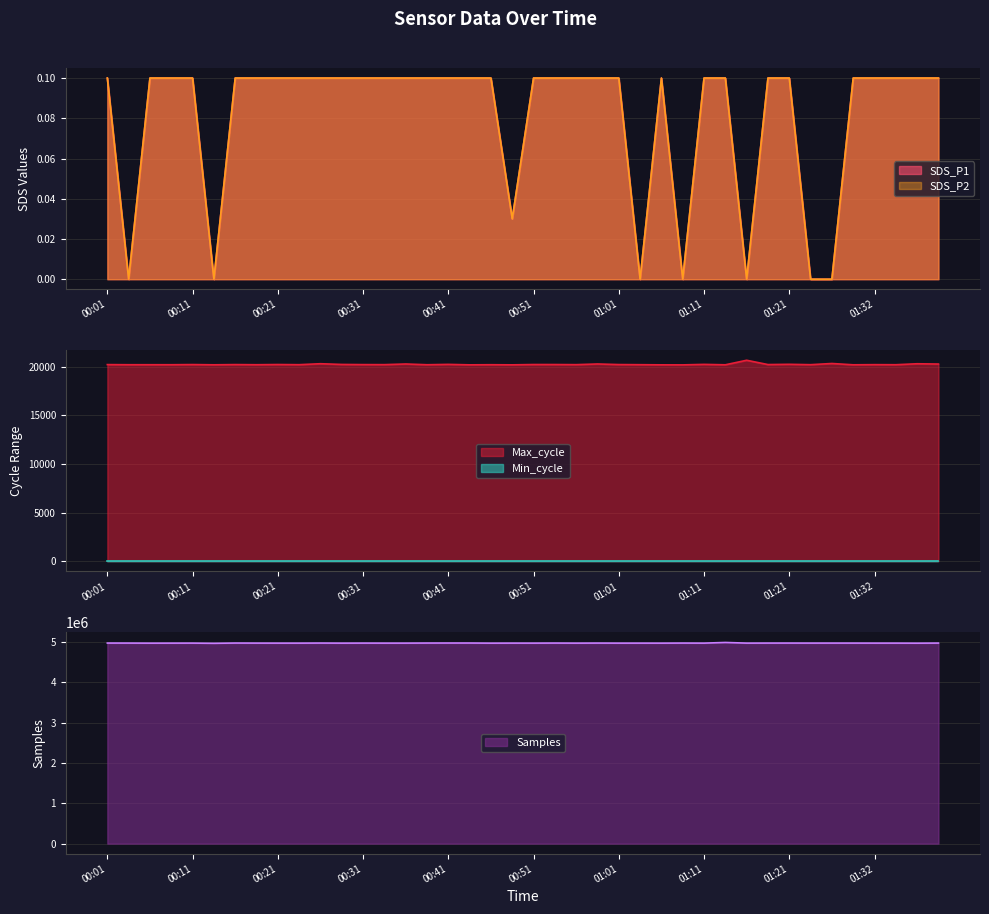

True or false: SDS_P2 and SDS_P1 cross at least once.

False